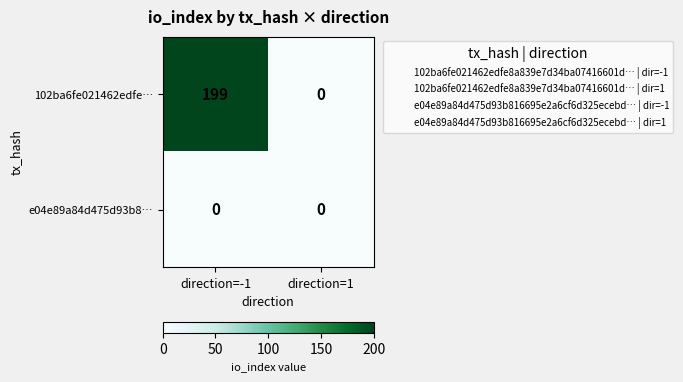

The value of 102ba6fe021462edfe… at direction=-1 is 199. True or false?

True